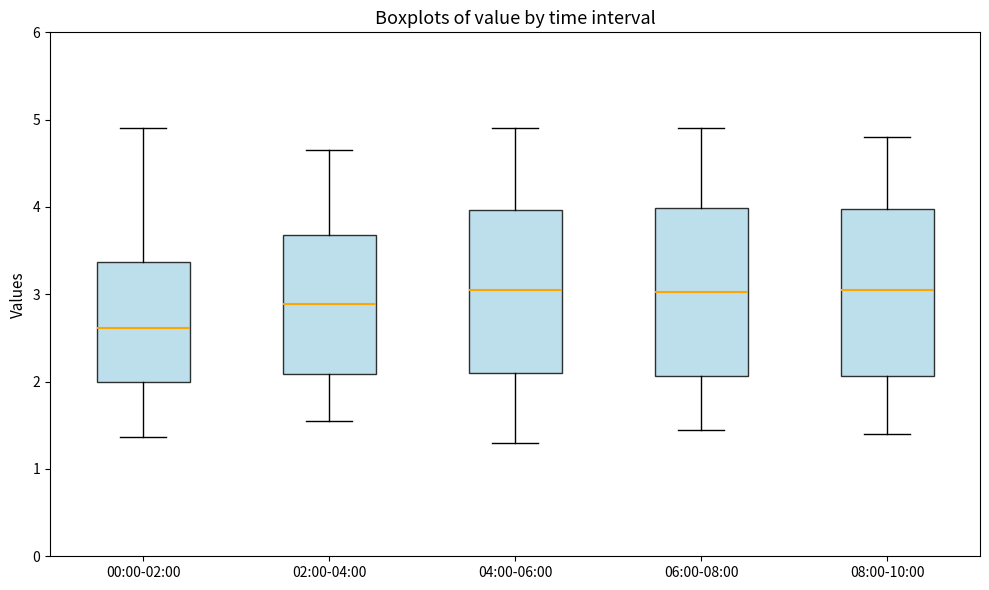

Reading left to right, transcribe this box plot: for each box, give where its median line is, the range the box spans, and where its two whiskers end, as read against the y-axis. The values are not printed on the chart, so give them approximately, as read against the axis.

00:00-02:00: median 2.6, box 2.0 to 3.4, whiskers 1.4 to 4.9
02:00-04:00: median 2.9, box 2.1 to 3.7, whiskers 1.6 to 4.7
04:00-06:00: median 3.1, box 2.1 to 4.0, whiskers 1.3 to 4.9
06:00-08:00: median 3.0, box 2.1 to 4.0, whiskers 1.5 to 4.9
08:00-10:00: median 3.1, box 2.1 to 4.0, whiskers 1.4 to 4.8